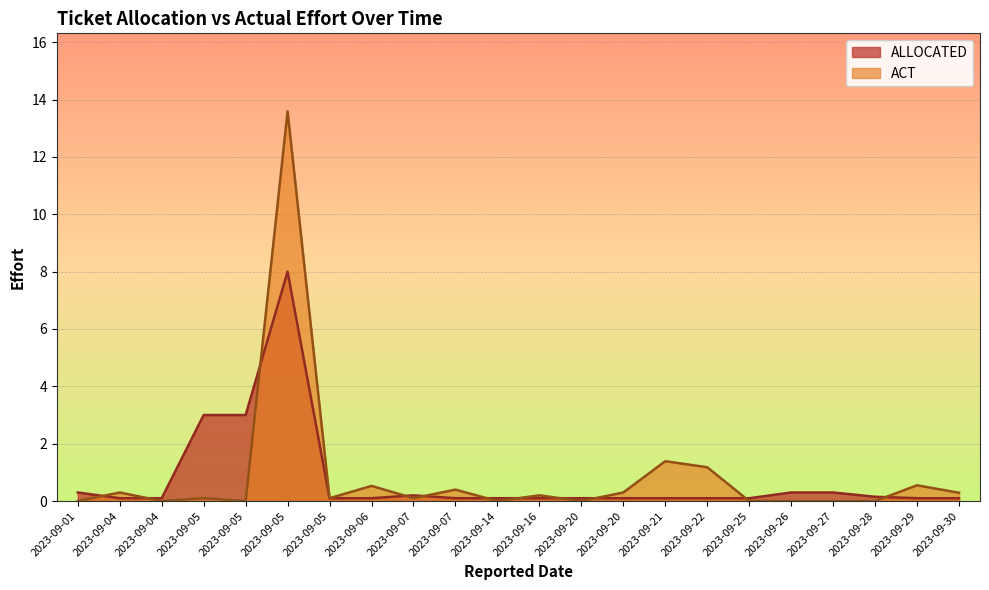

What is the total value across all series at 2023-09-07?

0.3